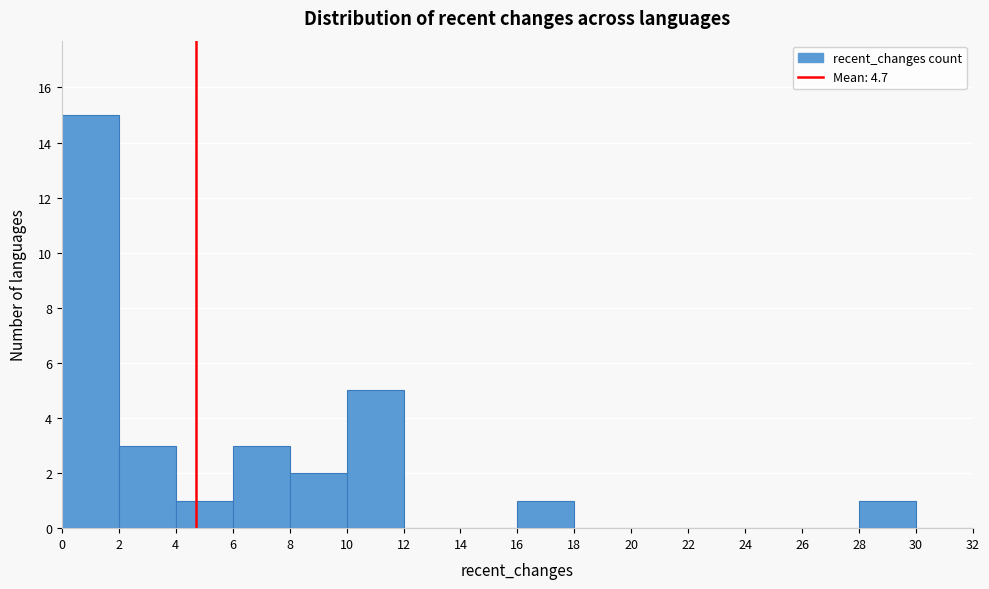

Over which range of the x-axis is the bar tallest?

0 to 2